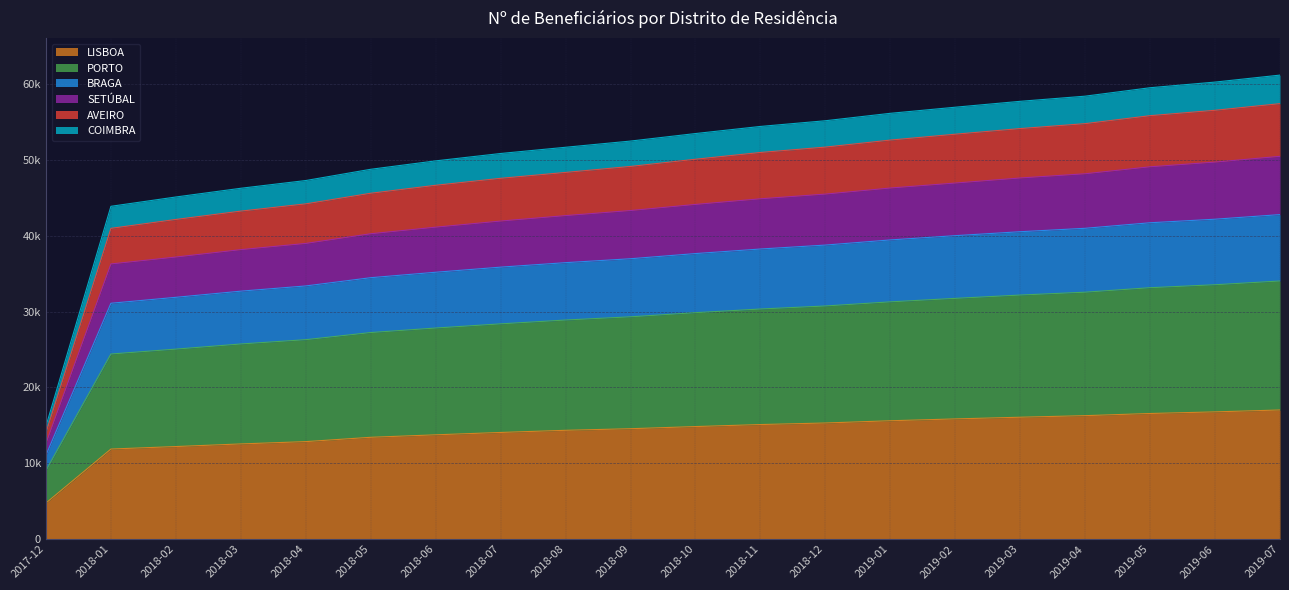

Does the chart have visible grid lines?

Yes